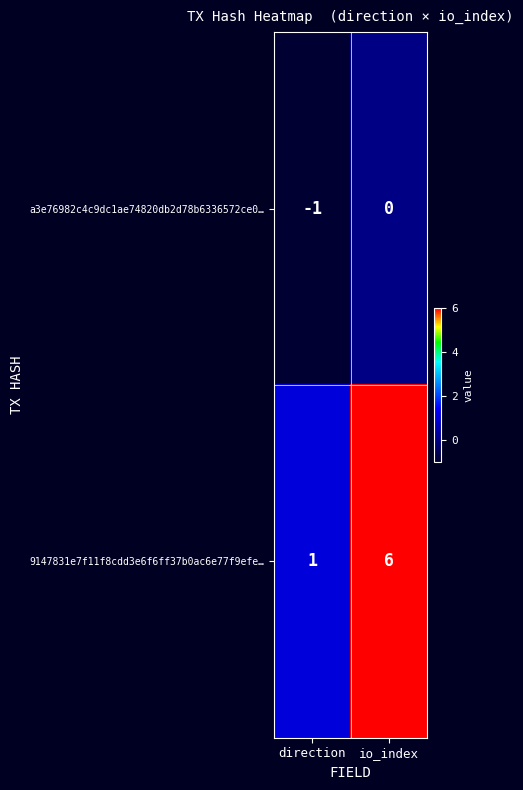

The value of 9147831e7f11f8cdd3e6f6ff37b0ac6e77f9efe… at io_index is 10. True or false?

False